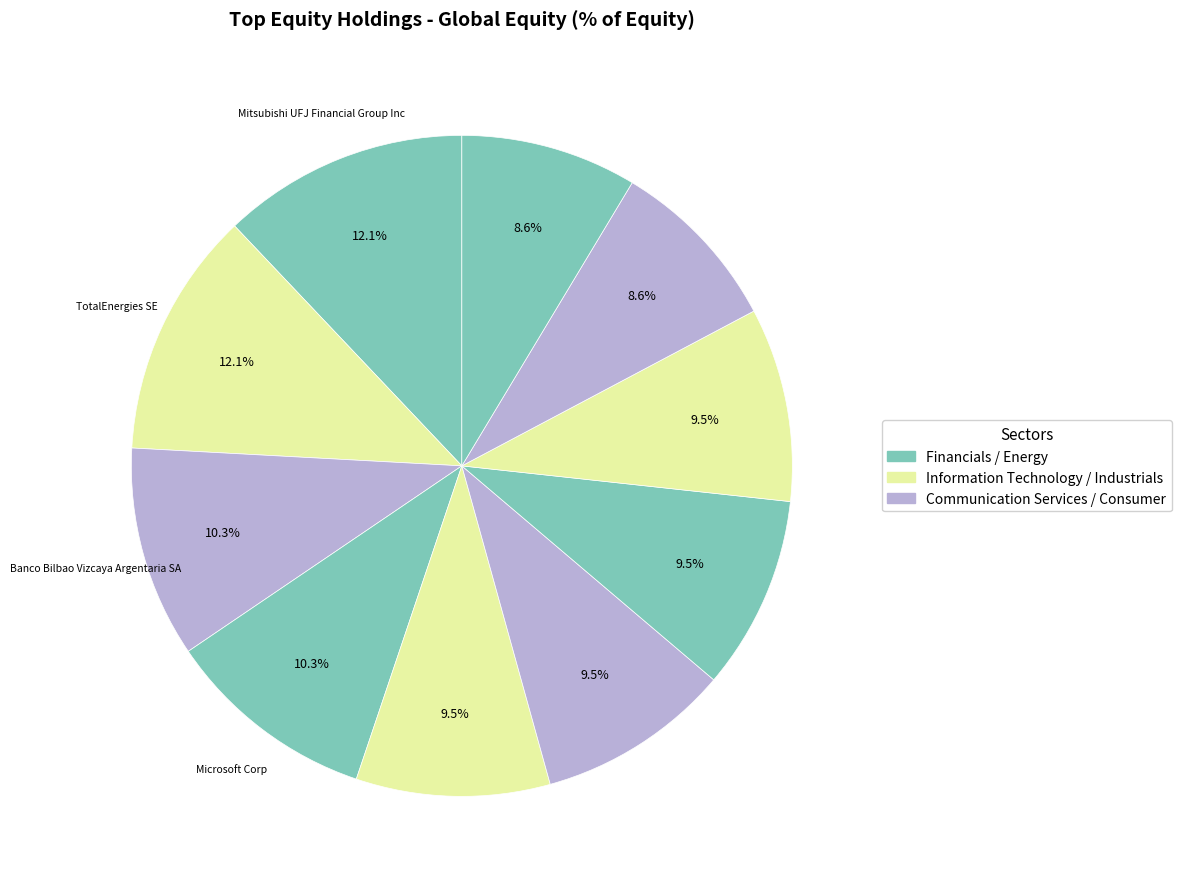

Count the number of slices in the pie.

10